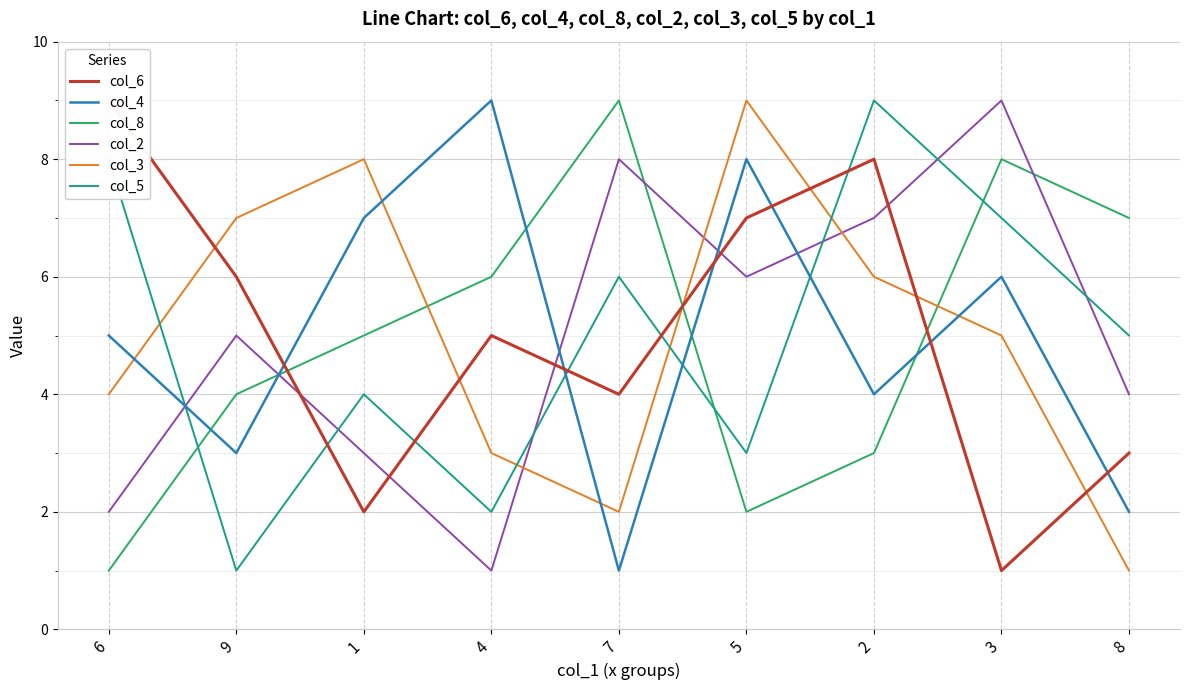

List the labels in order of col_2 value, largest first.

3, 7, 2, 5, 9, 8, 1, 6, 4